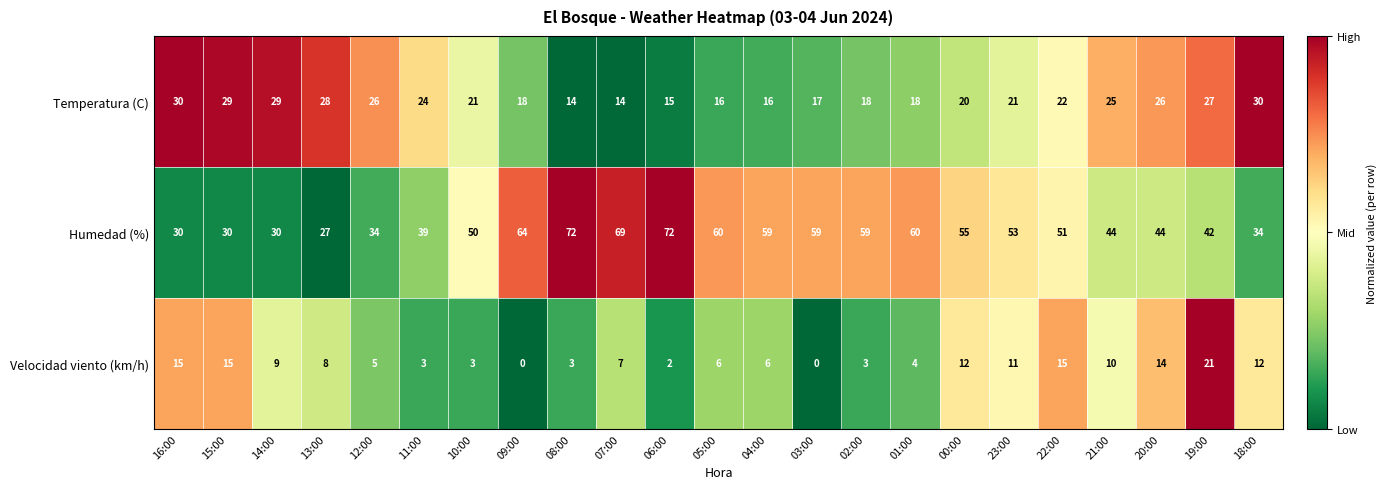

Rank the series at 01:00 from lowest to highest value.

Velocidad viento (km/h), Temperatura (C), Humedad (%)